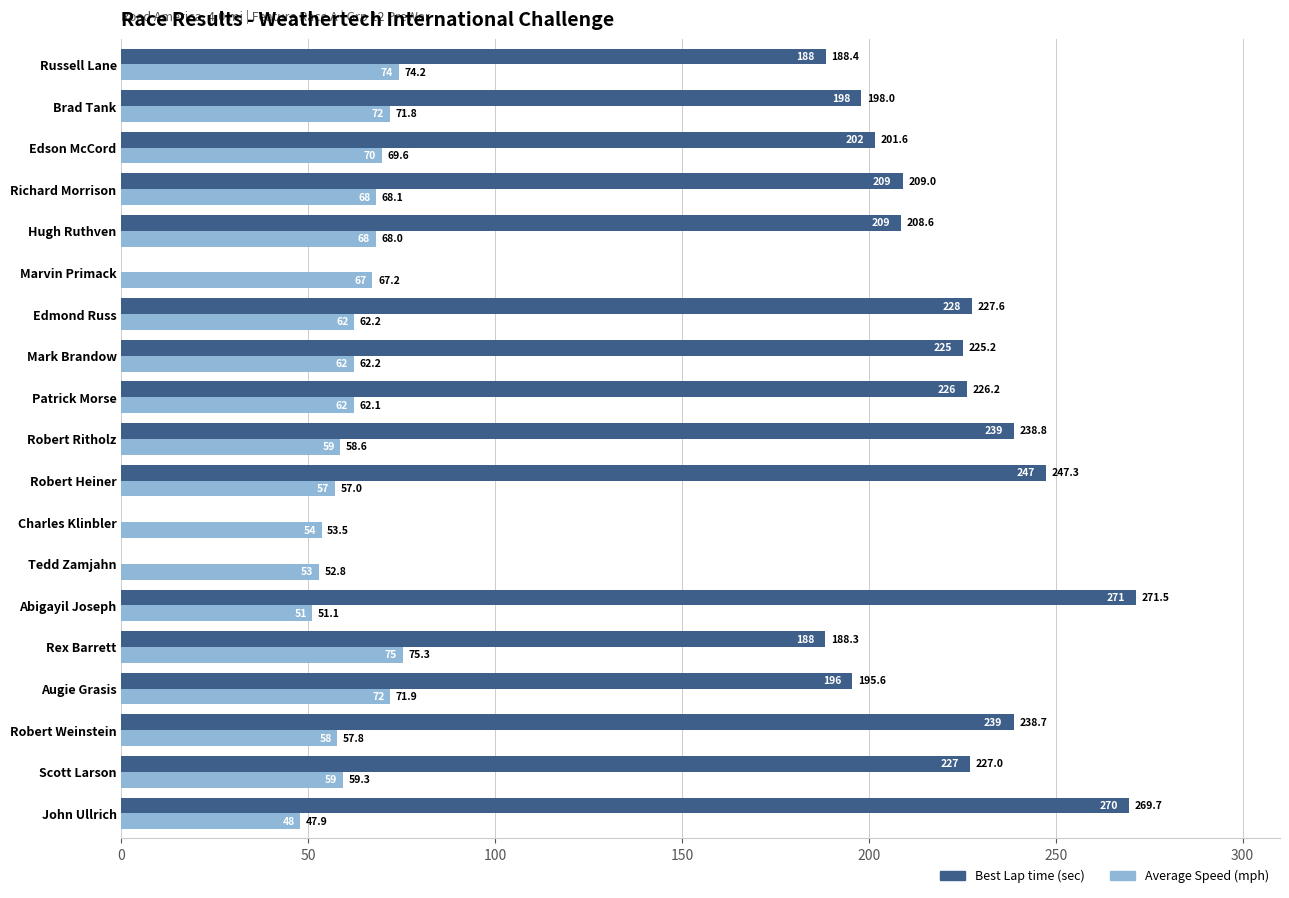

At which category is the sum across all series the highest?

Abigayil Joseph